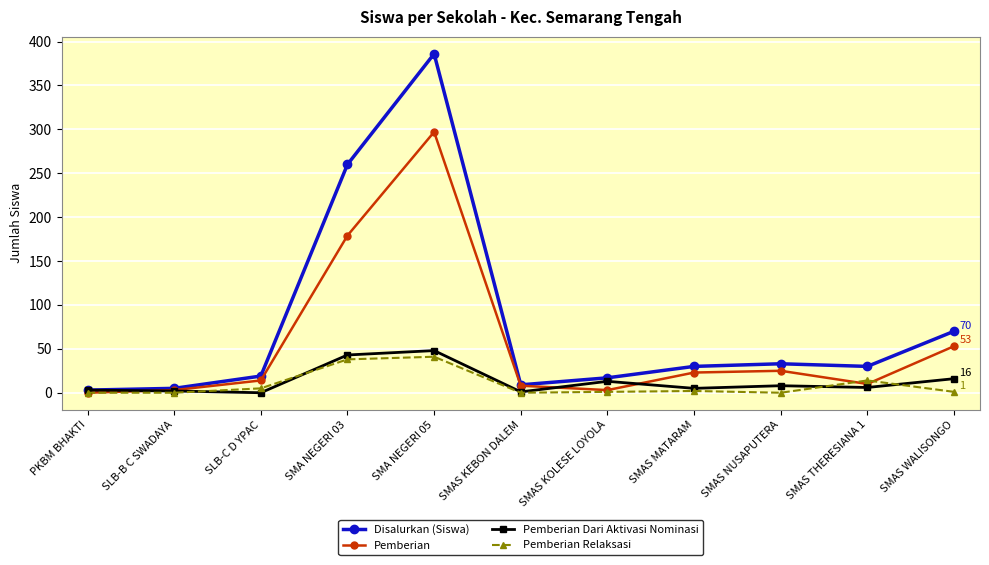

What is the difference between the second highest and minimum values in the Disalurkan (Siswa) series?

257